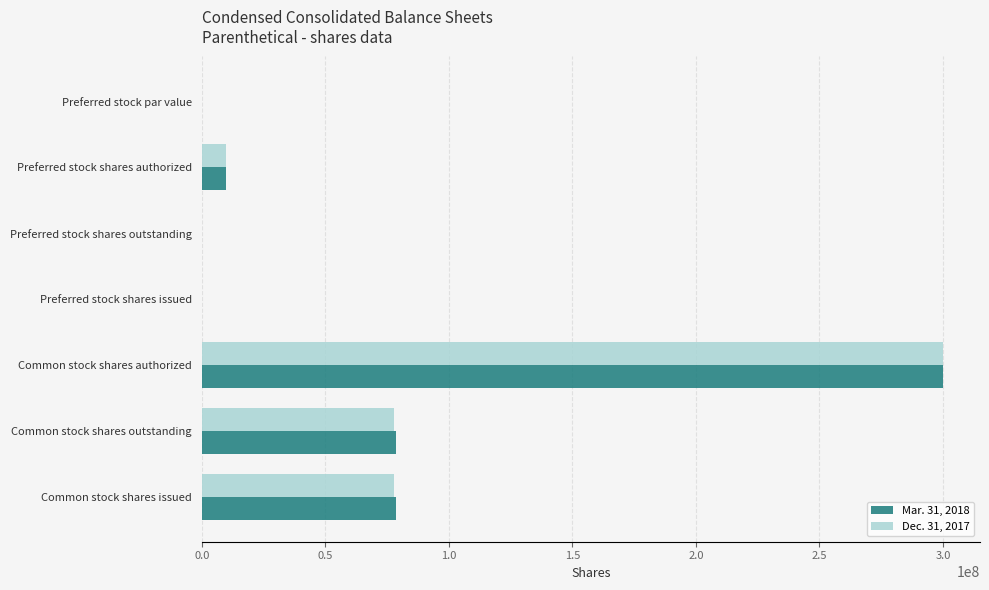

What is the sum of all Mar. 31, 2018 values?

466957332